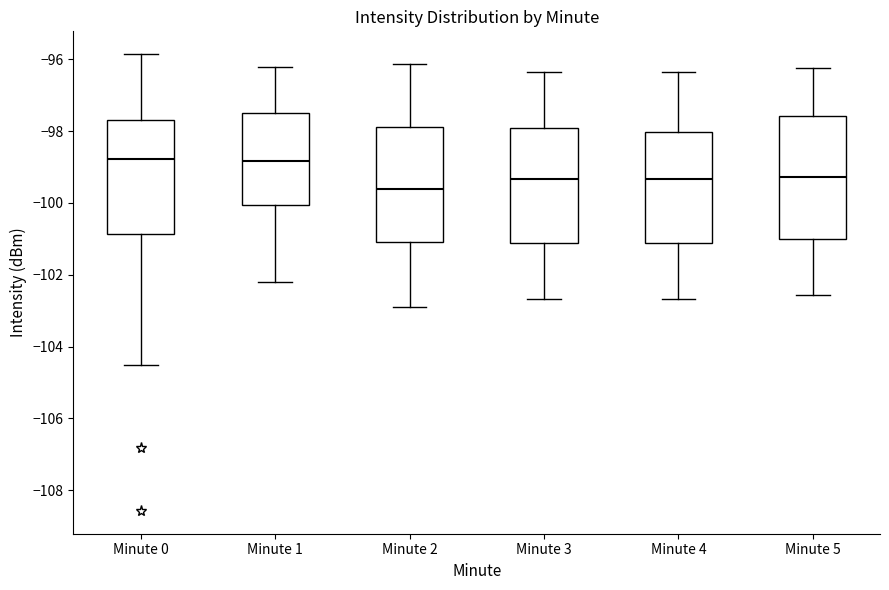

Which box is the tallest, from its lower edge to its upper edge?

Minute 5